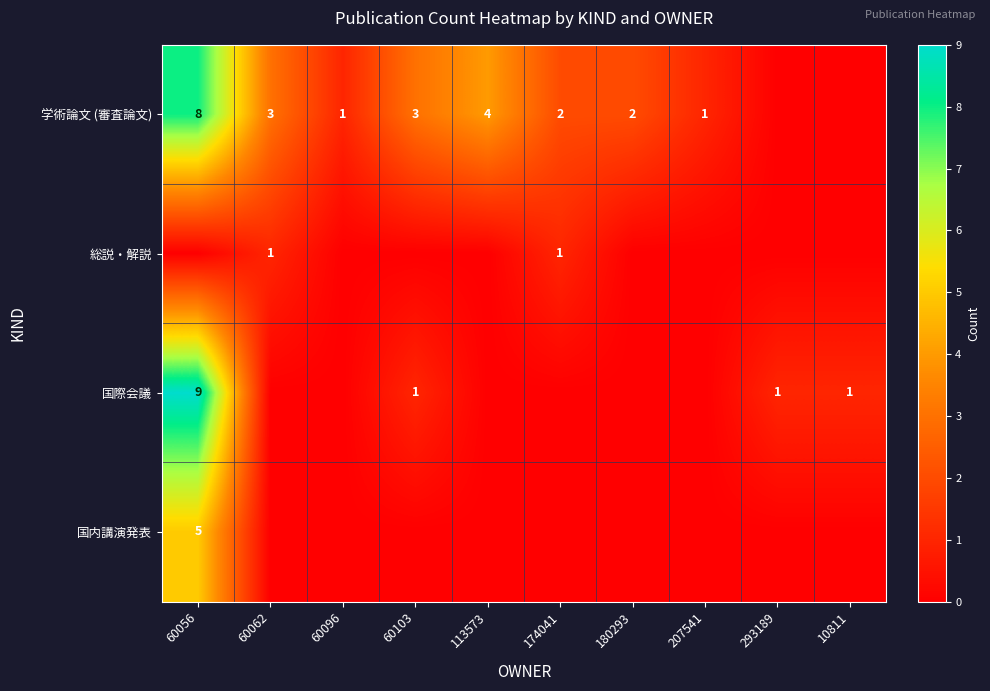

Is it true that 学術論文 (審査論文) equals 2 at 174041?

True